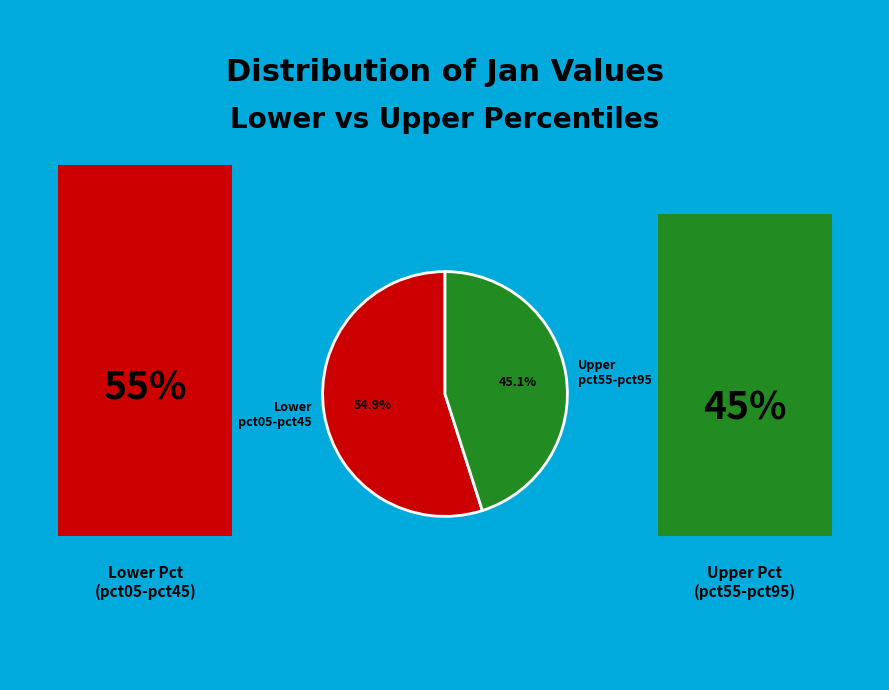

How many slices are in this pie chart?

2